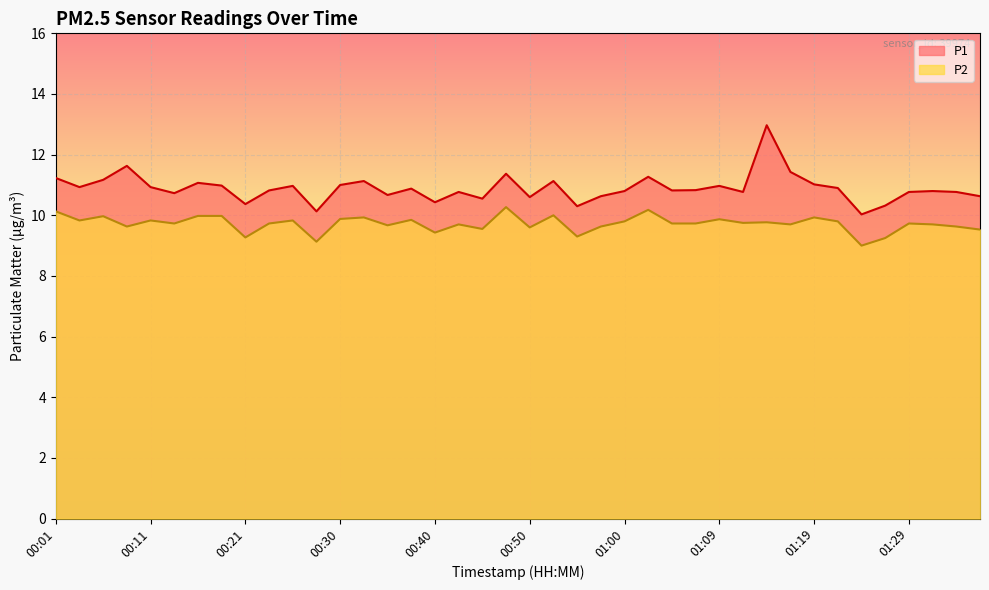

How many lines are shown in the chart?

2